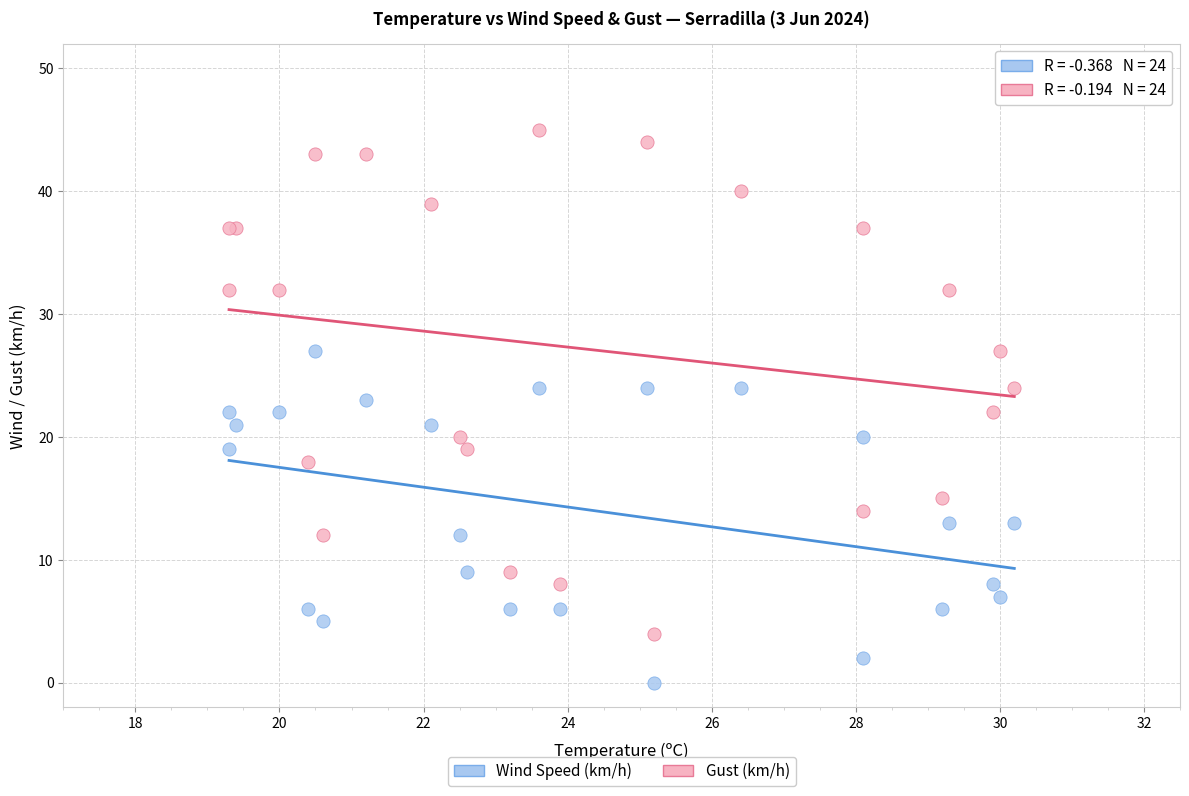

Which series reaches the minimum Y coordinate?

Wind Speed (km/h)